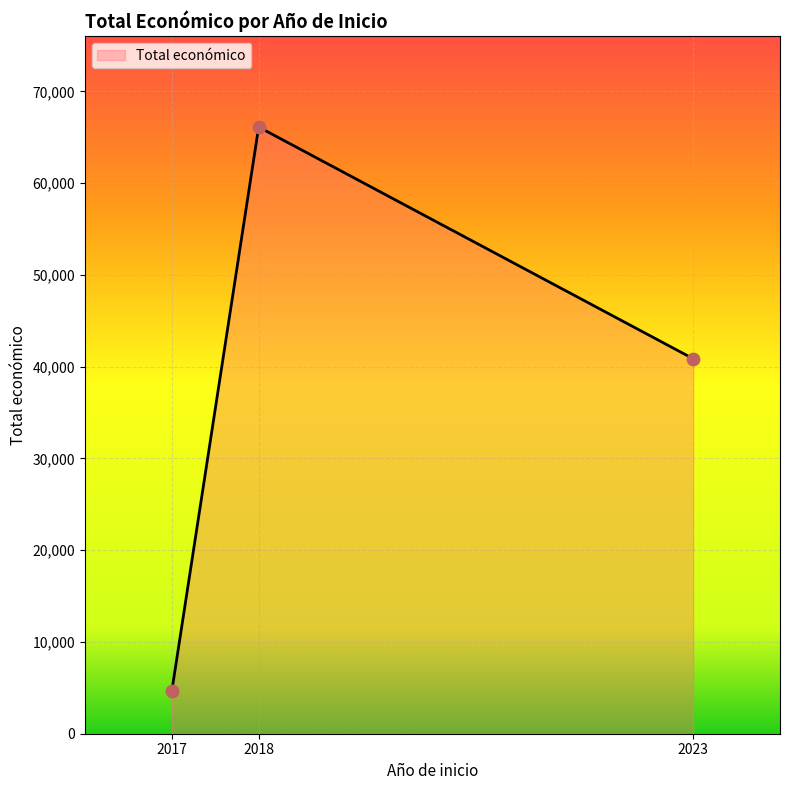

What is the ratio of the value at 2023 to the value at 2017?

8.8